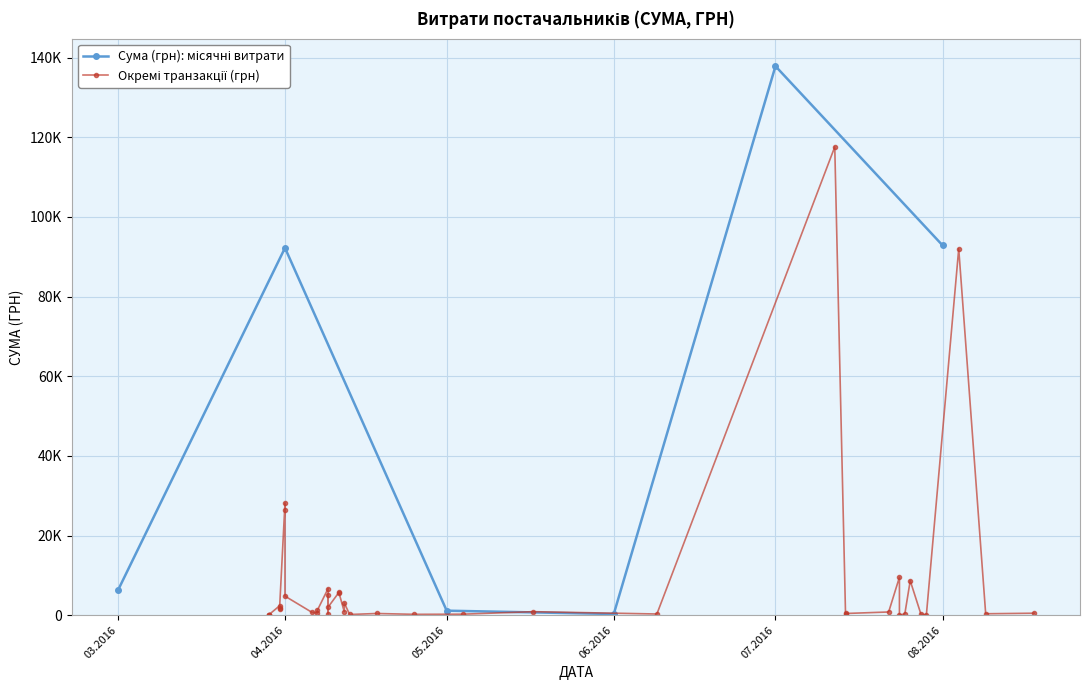

Between 26.07.2016 and 24.07.2016, which is larger?

26.07.2016